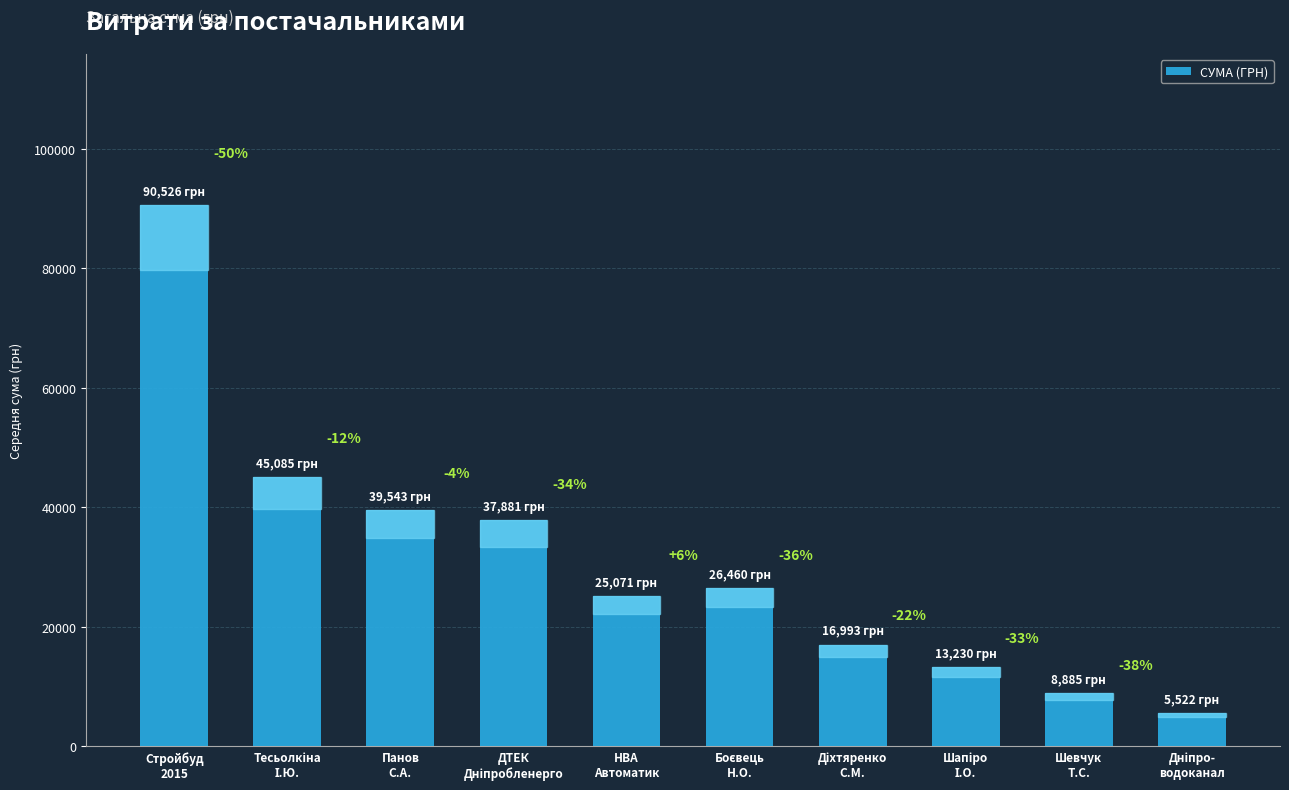

How many data points are above 26460?

4